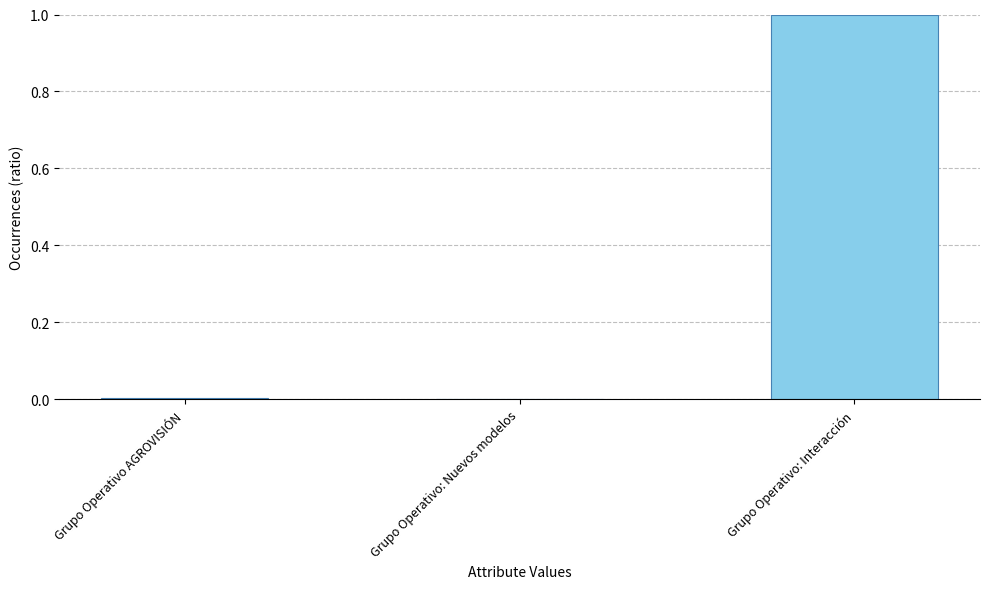

Read the value at Grupo Operativo: Interacción.

1.0